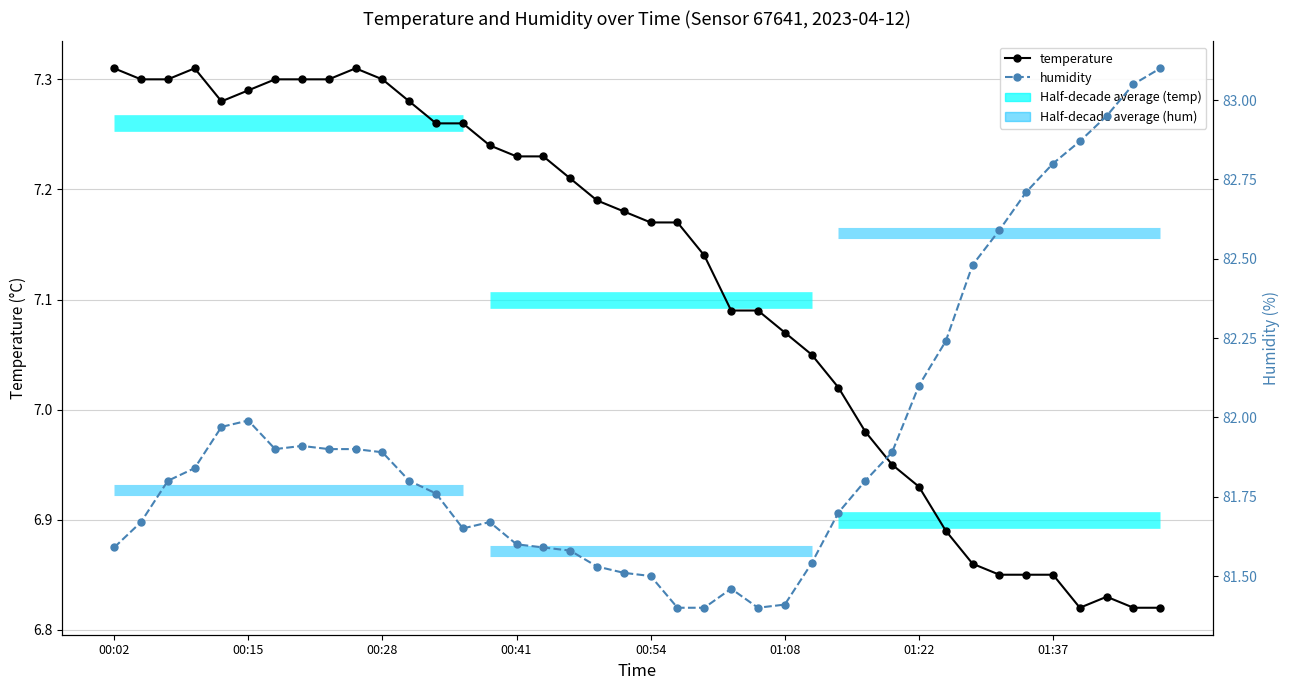

What is the label of the 6th point from the right?

01:34